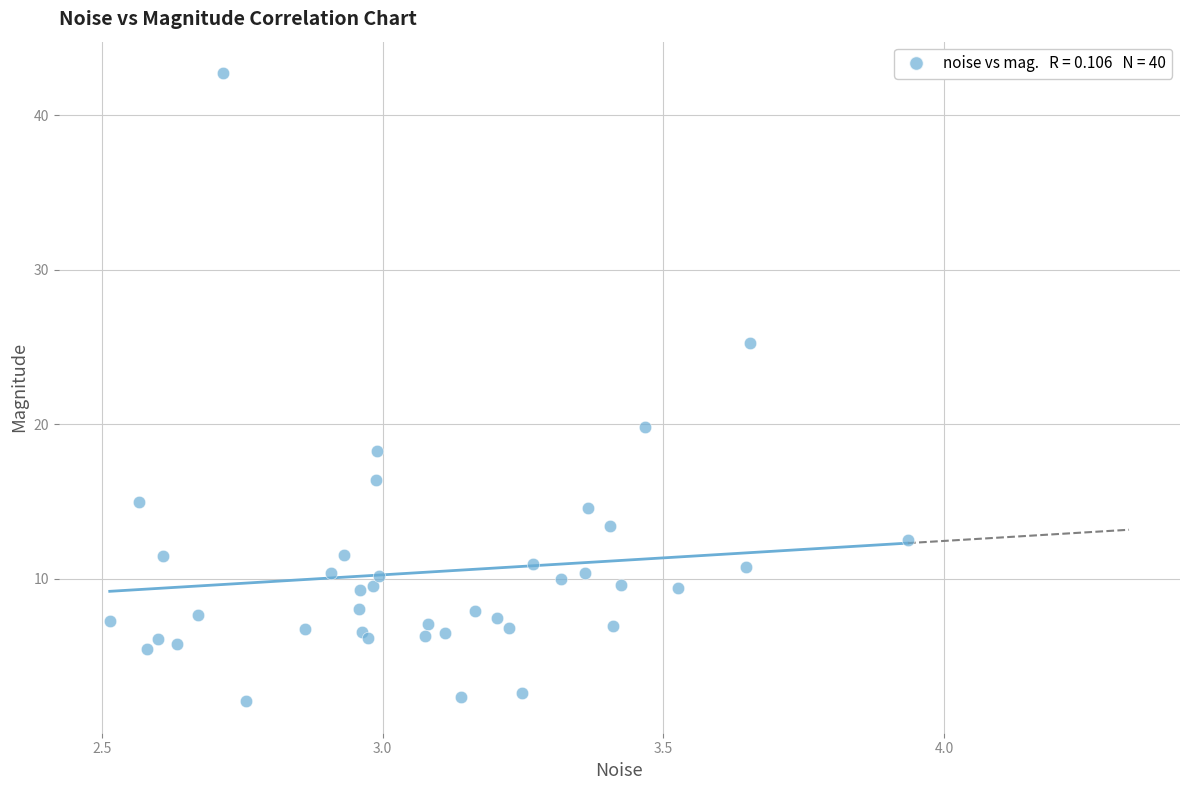

What Y value in the scatter plot is closest to 22?

19.8